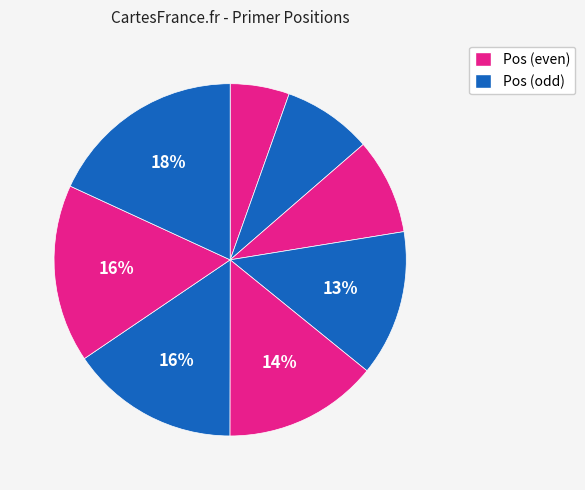

How many segments does this pie chart have?

8